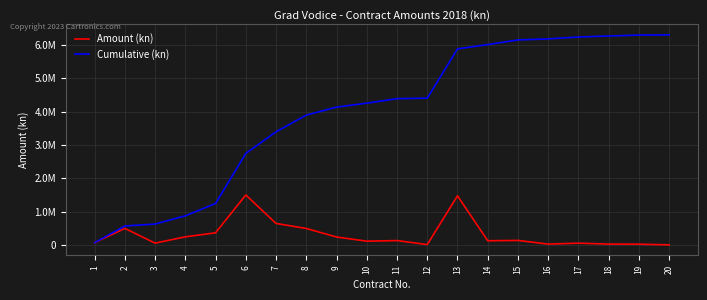

At which label is Amount (kn) closest to 754463?

7